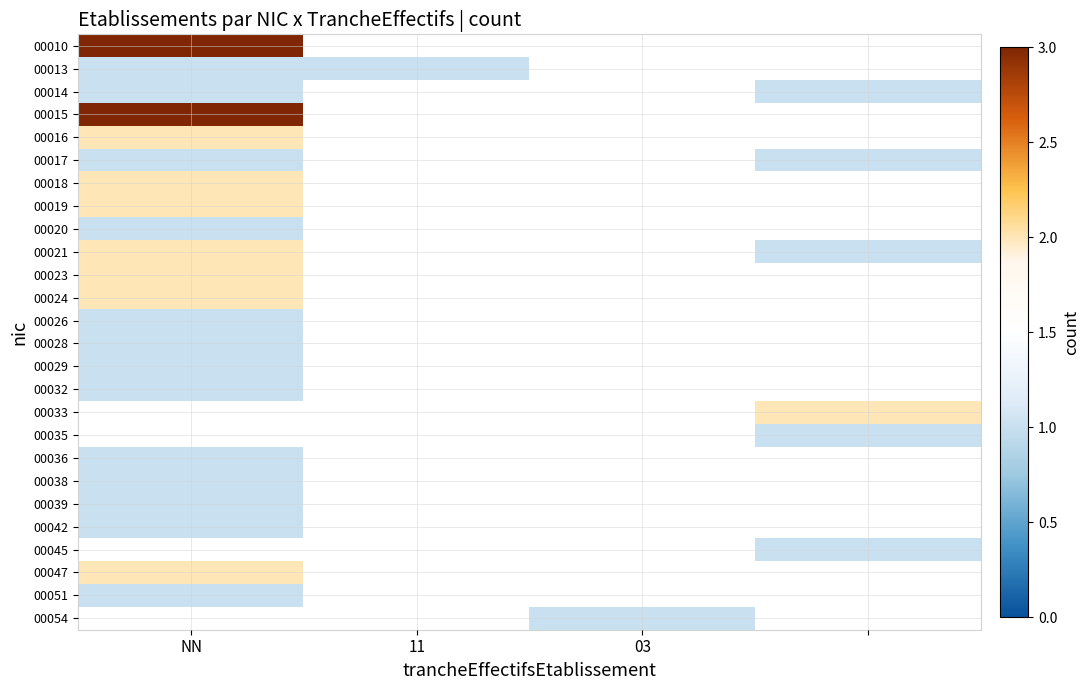

What is the highest value of the 00010 series?

3.0